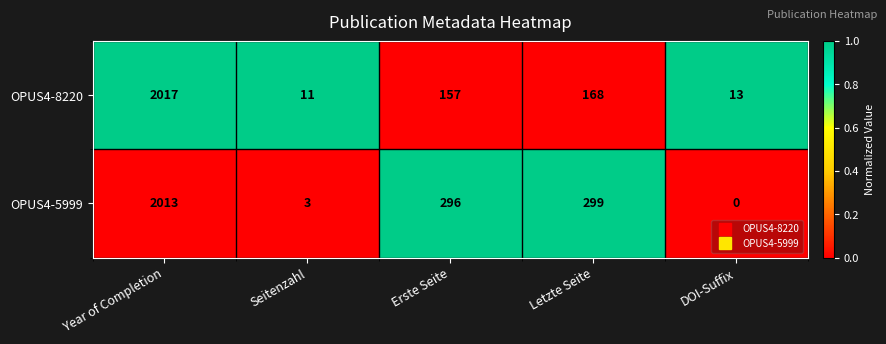

What is the spread (max minus min) of values at Erste Seite?

139